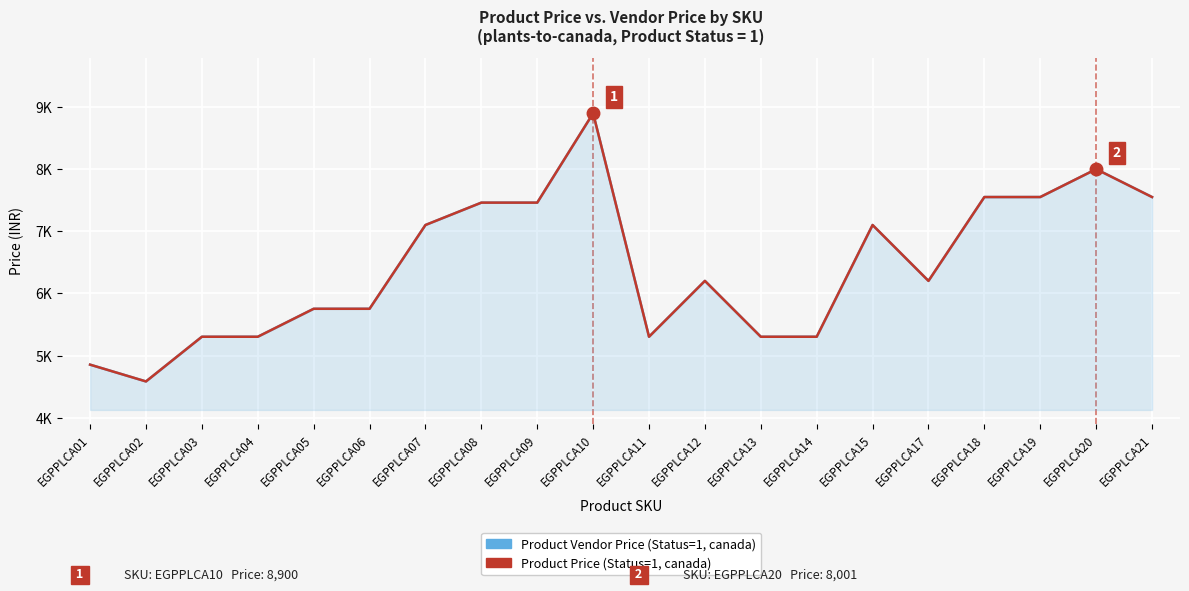

What is the value of the Product Vendor Price point at the 18th from the left?

7552